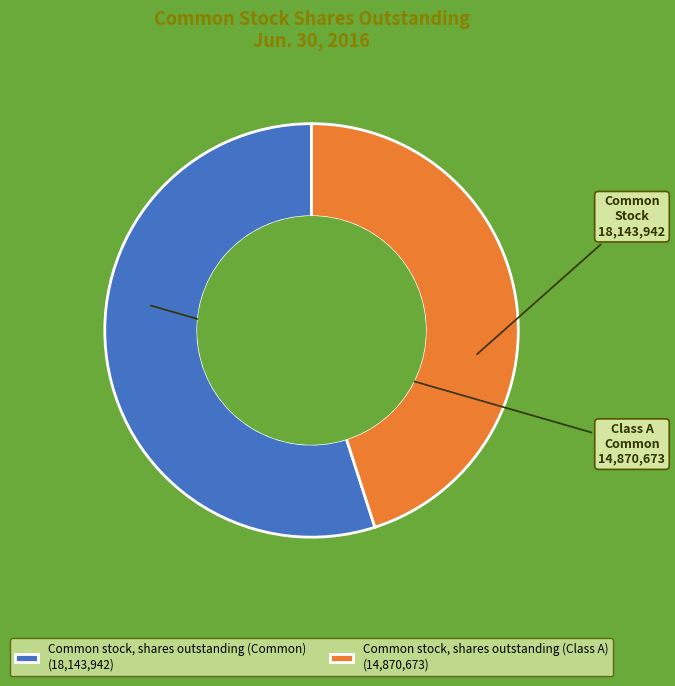

Combined, do Common stock, shares outstanding (Common) and Common stock, shares outstanding (Class A) account for over 50%?

Yes